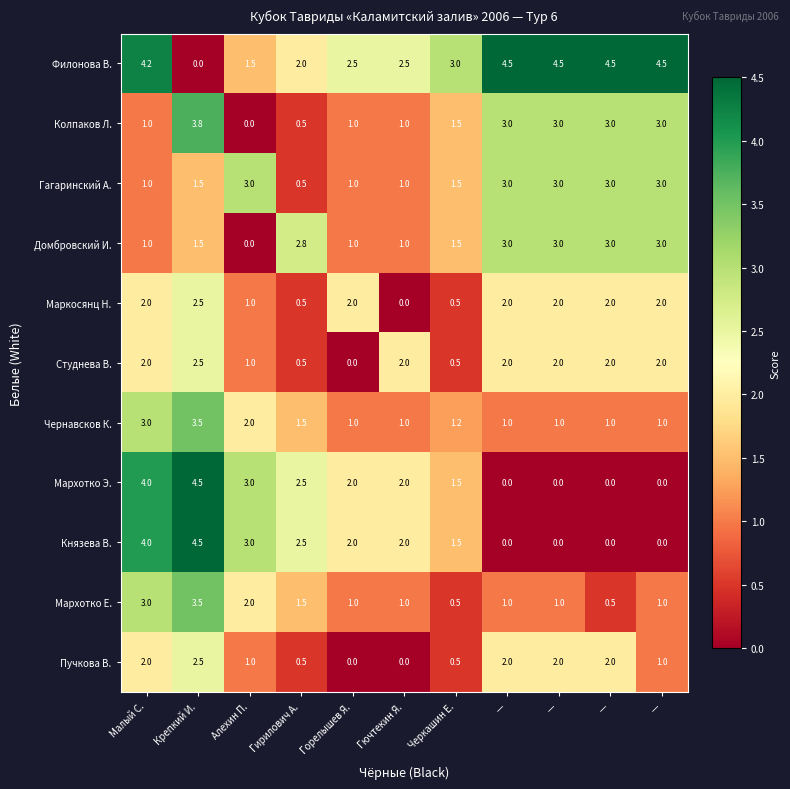

What is the spread (max minus min) of values at Малый С.?

3.2